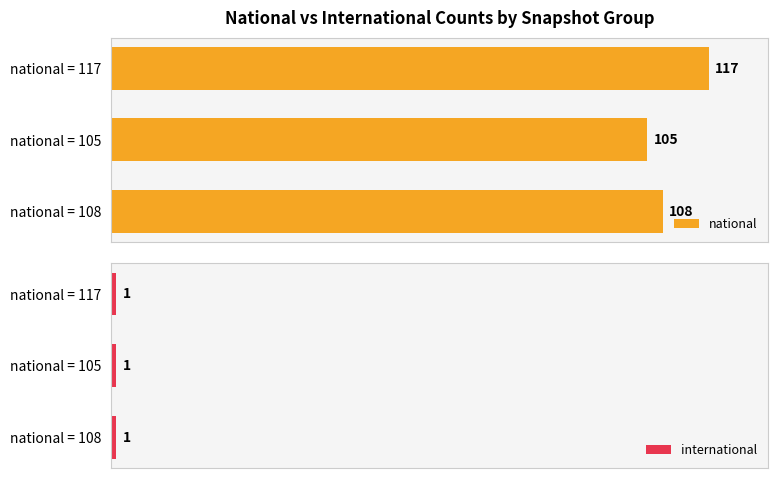

Does the chart contain stacked bars?

No